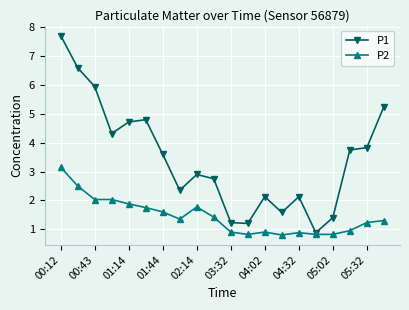

What is the smallest value displayed?

0.8